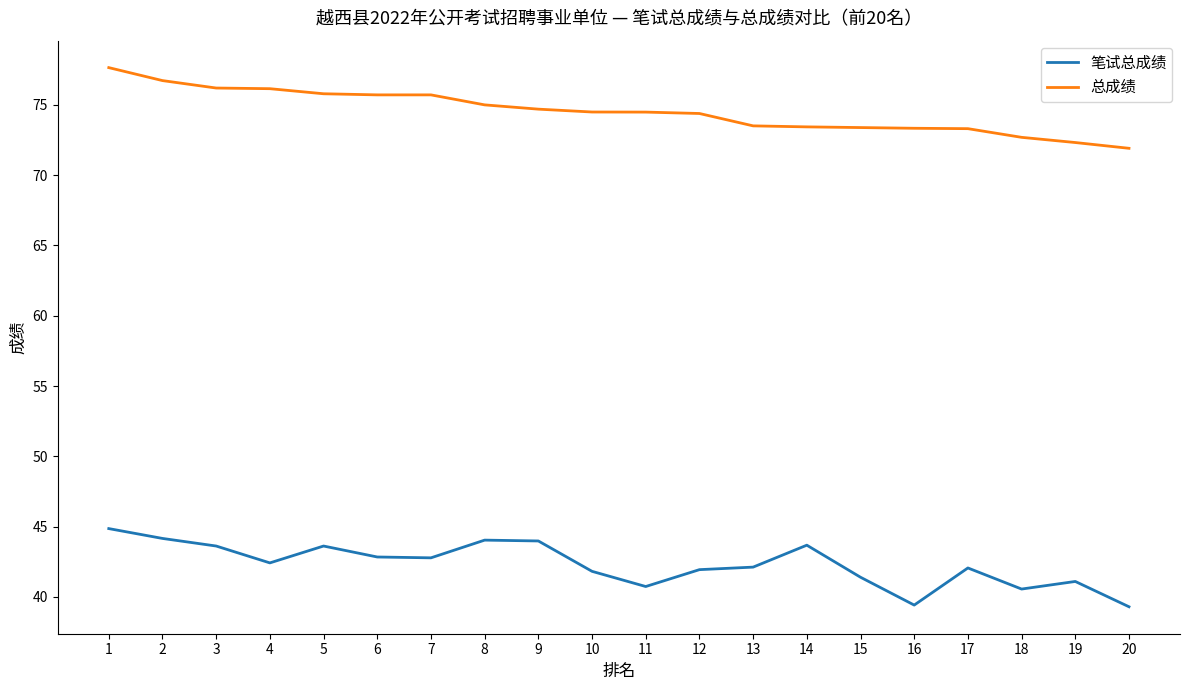

The value of 总成绩 at 11 is 49.3. True or false?

False